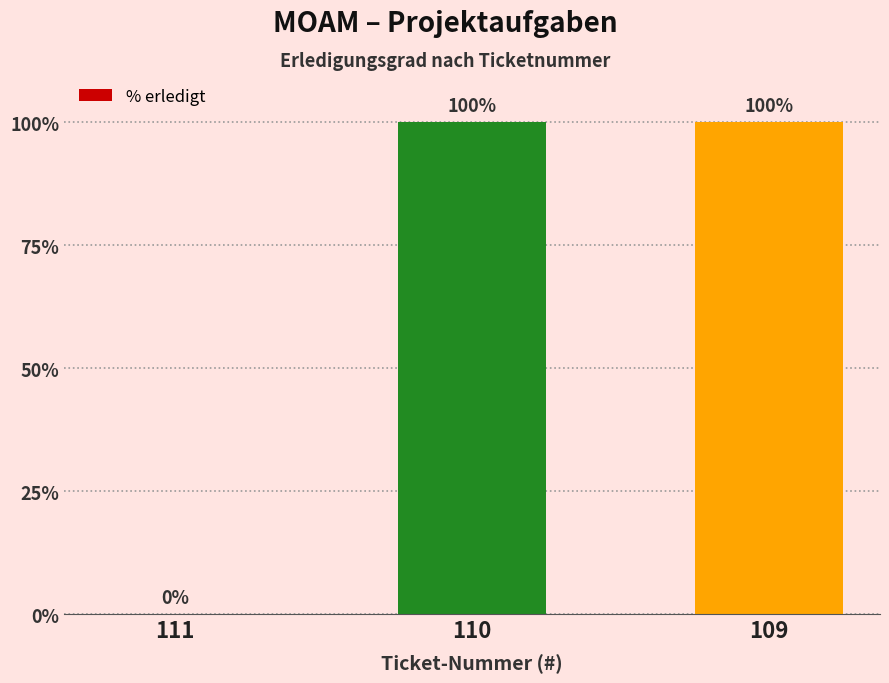

Is it true that the value at 110 is 44?

False